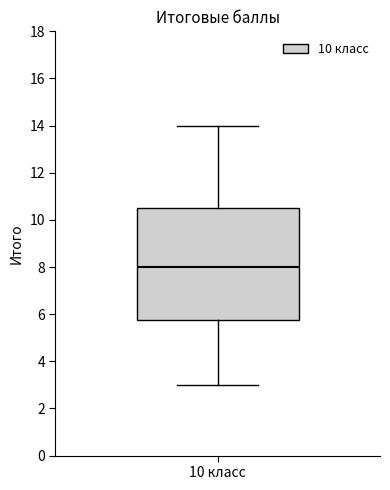

Where is the upper edge of the box for 10 класс on the y-axis? The values are not printed on the chart, so give them approximately, as read against the axis.

10.6